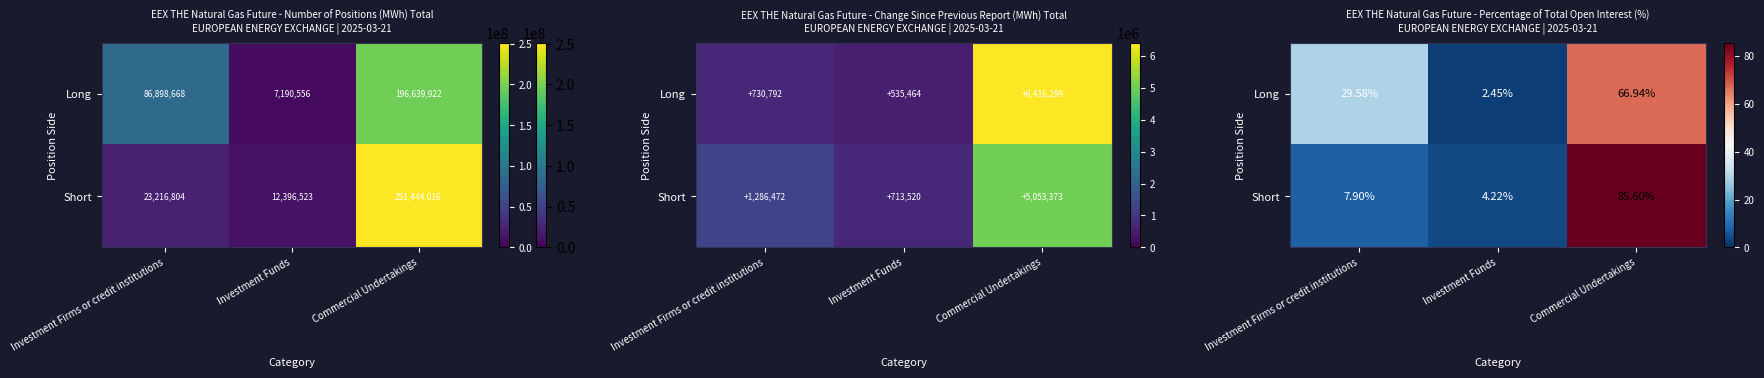

Which series has the largest total across all categories?

Long